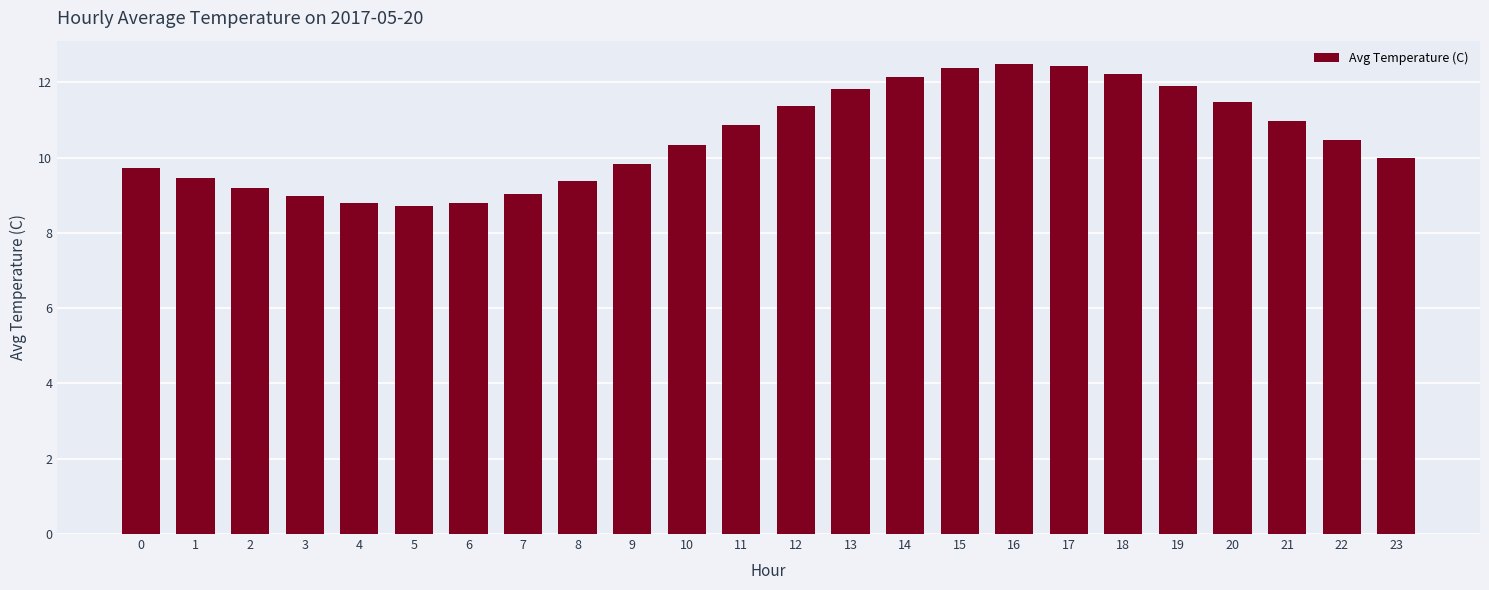

True or false: the data shows 8.7 at 5.

True